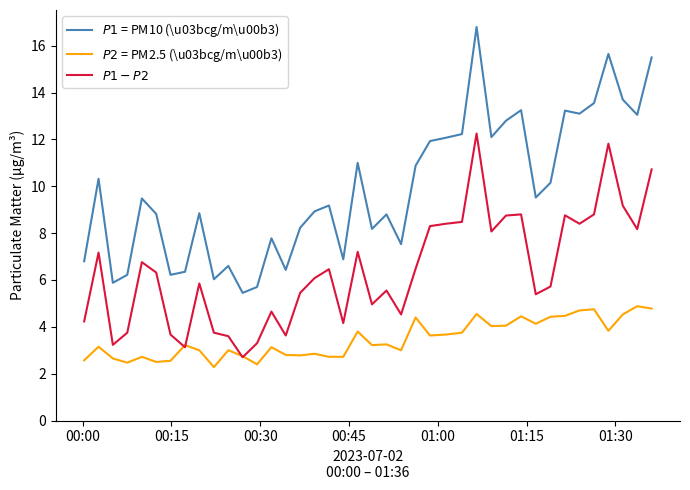

What is the maximum value shown in the chart?

16.8